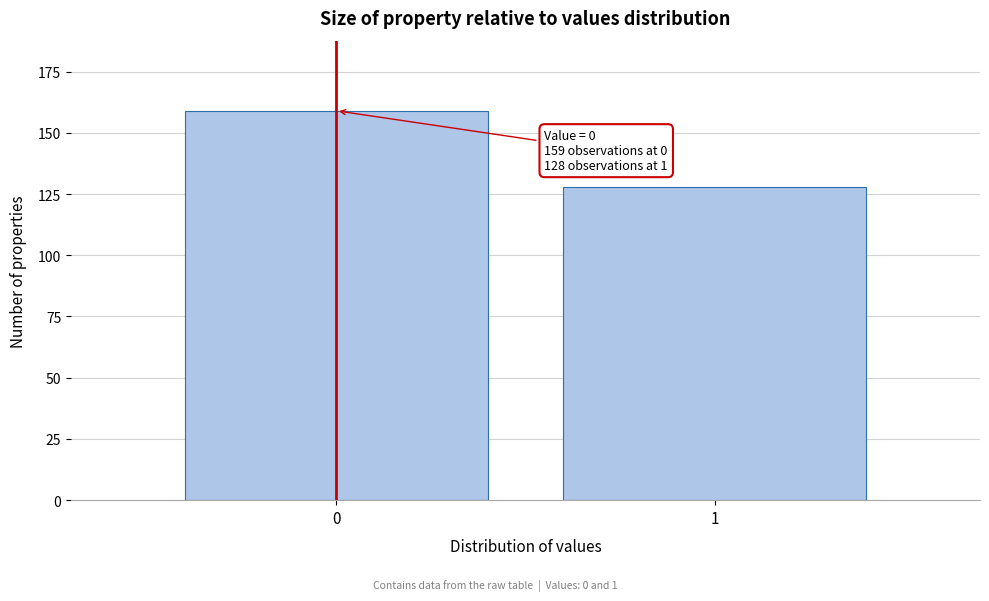

Reading left to right, extract all data points from this chart.

0=159	1=128